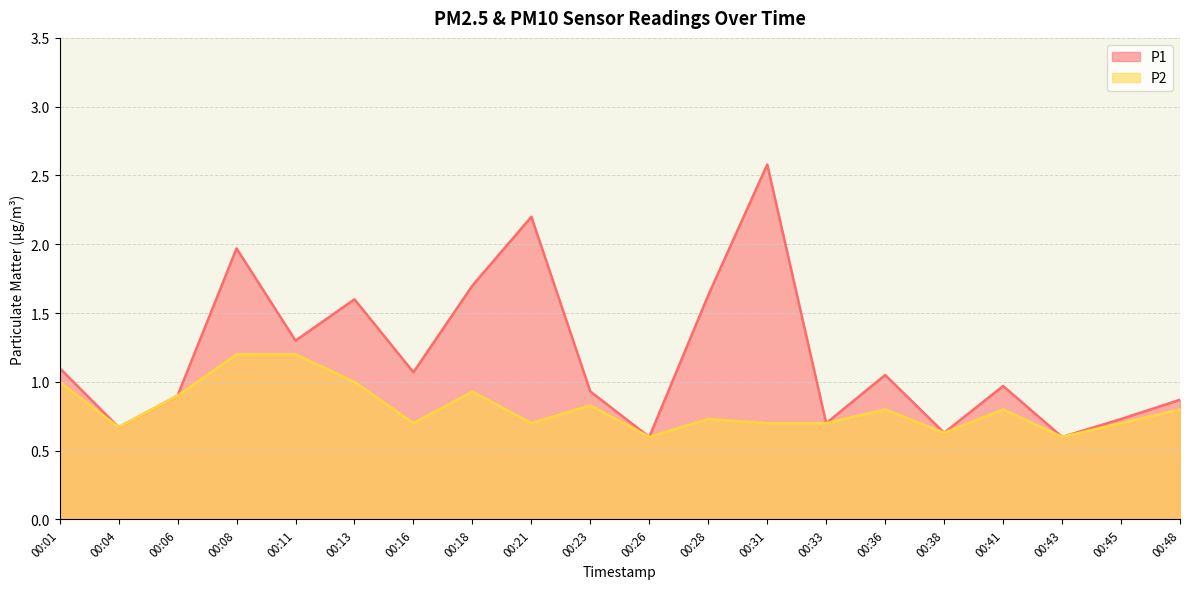

Which series has the largest total across all categories?

P1